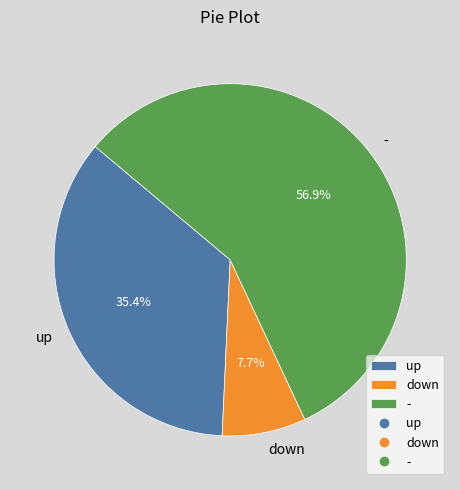

What is the ratio of the value at - to the value at up?

1.6